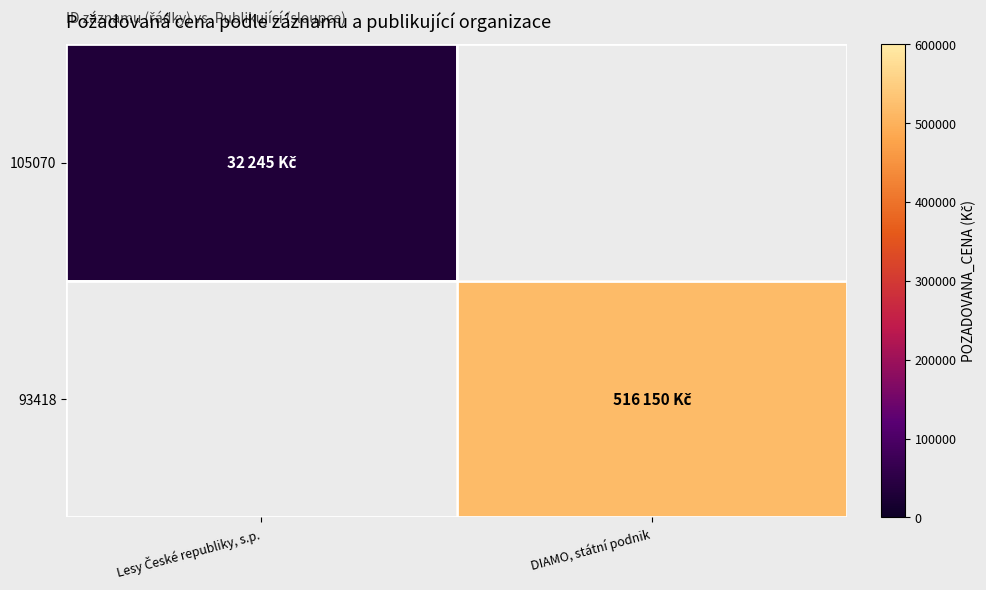

Count the number of data series in this chart.

2